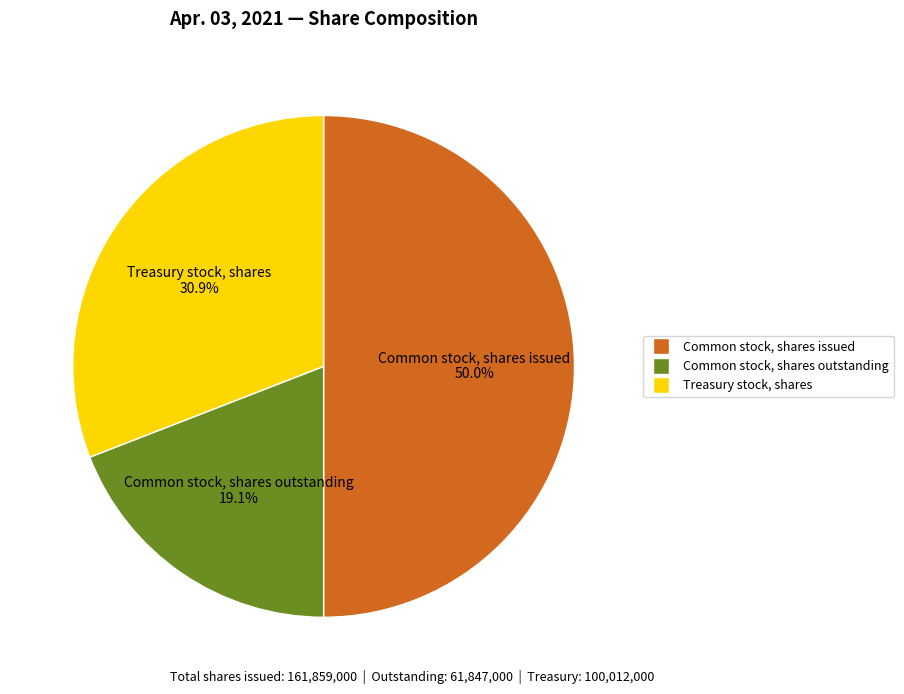

Is it true that Treasury stock, shares is 31% of the pie?

True